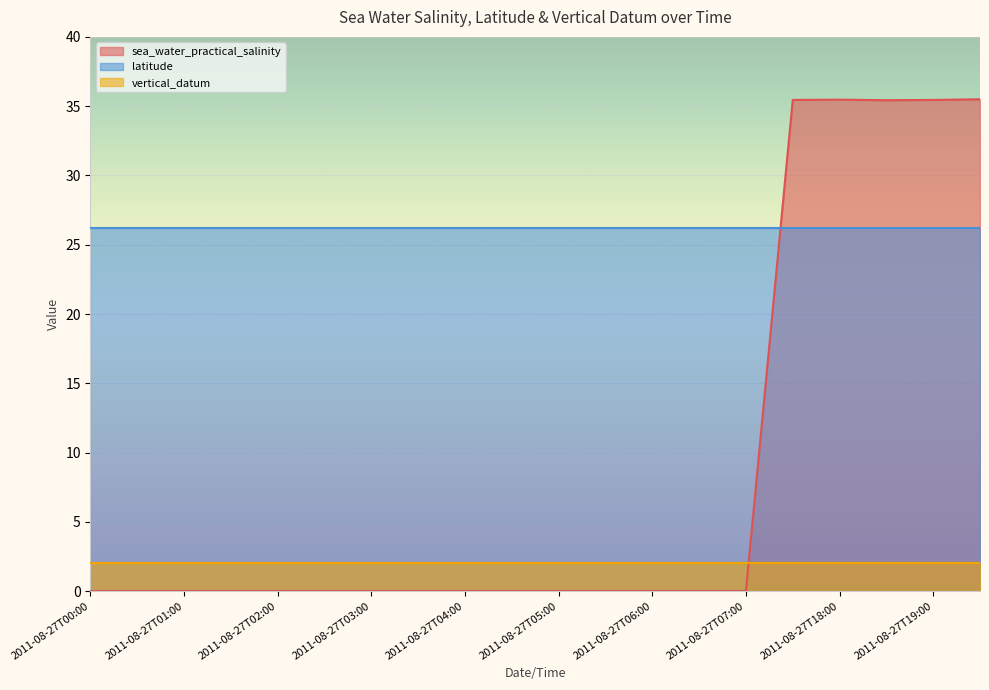

True or false: sea_water_practical_salinity has a value of 0.0 at 2011-08-27T01:00.

True